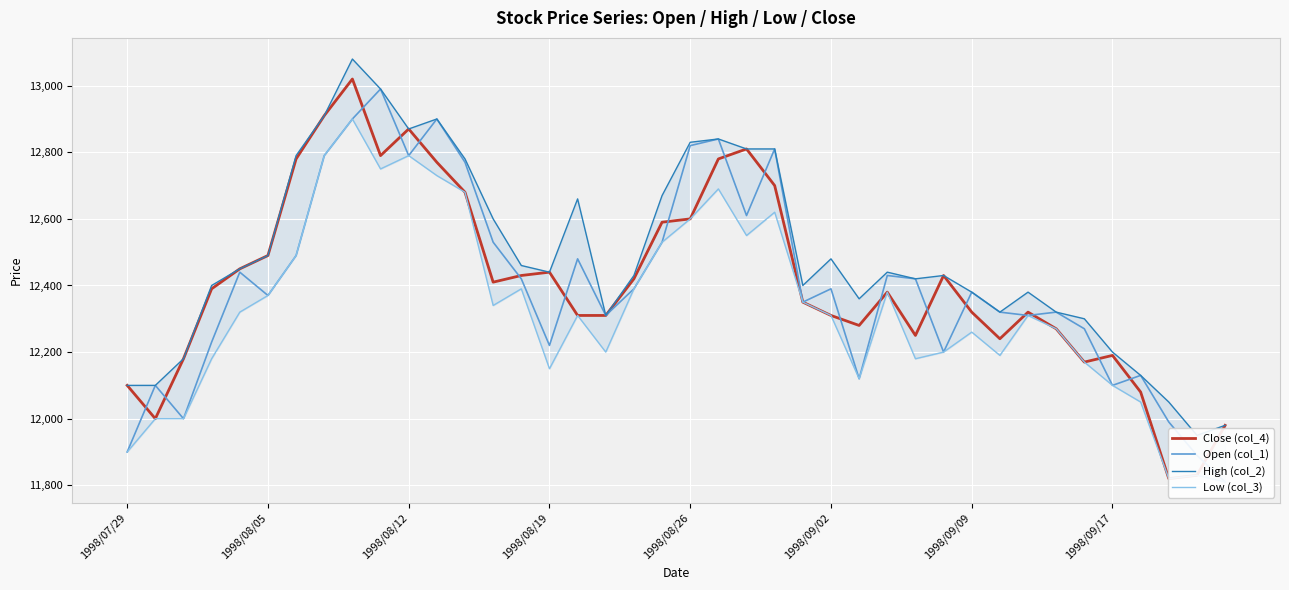

Between 1998/07/29 and 1998/08/26, which is larger?

1998/08/26